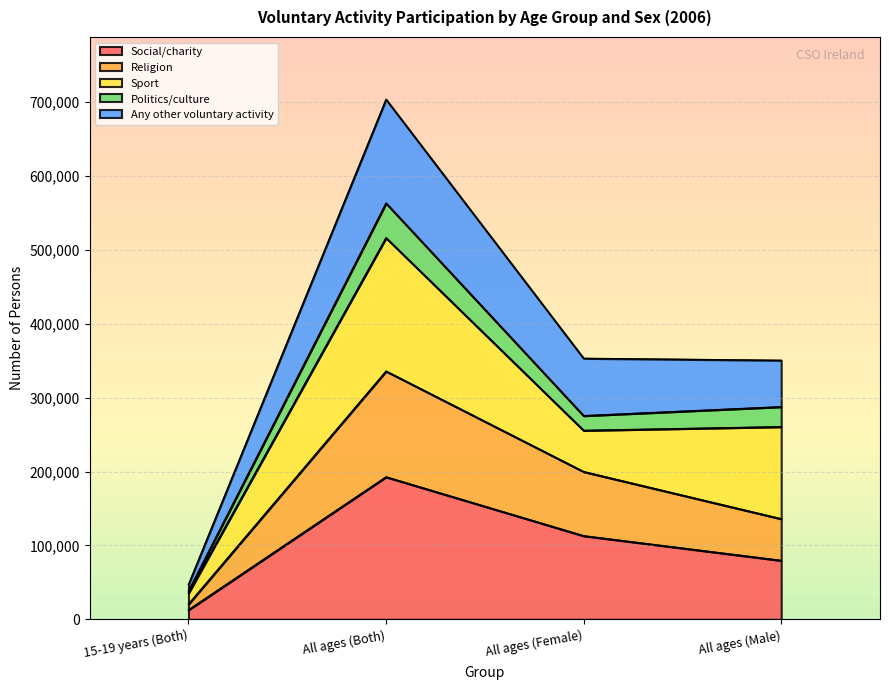

Reading right to left, what are the values for Social/charity?

All ages (Male)=79697	All ages (Female)=113055	All ages (Both)=192752	15-19 years (Both)=12786